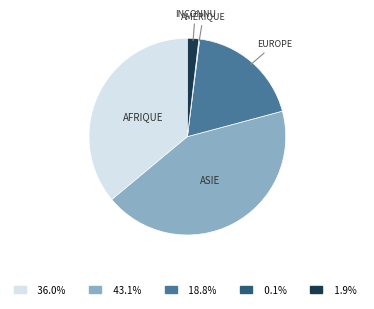

Is there a majority slice in this chart?

No